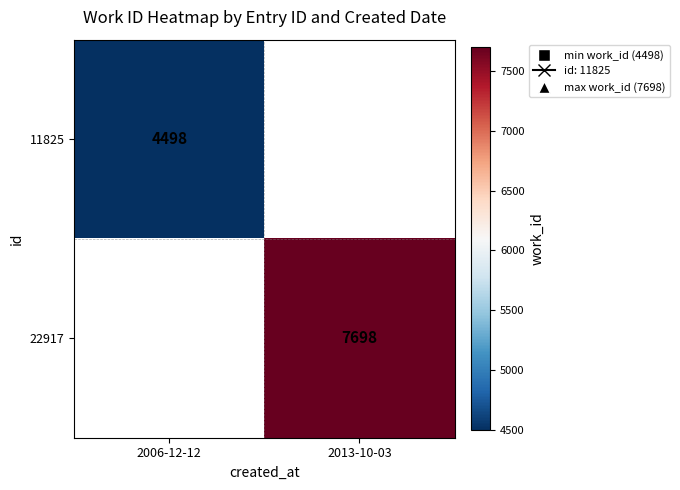

The 11825 series shows 4498 at 2006-12-12. True or false?

True